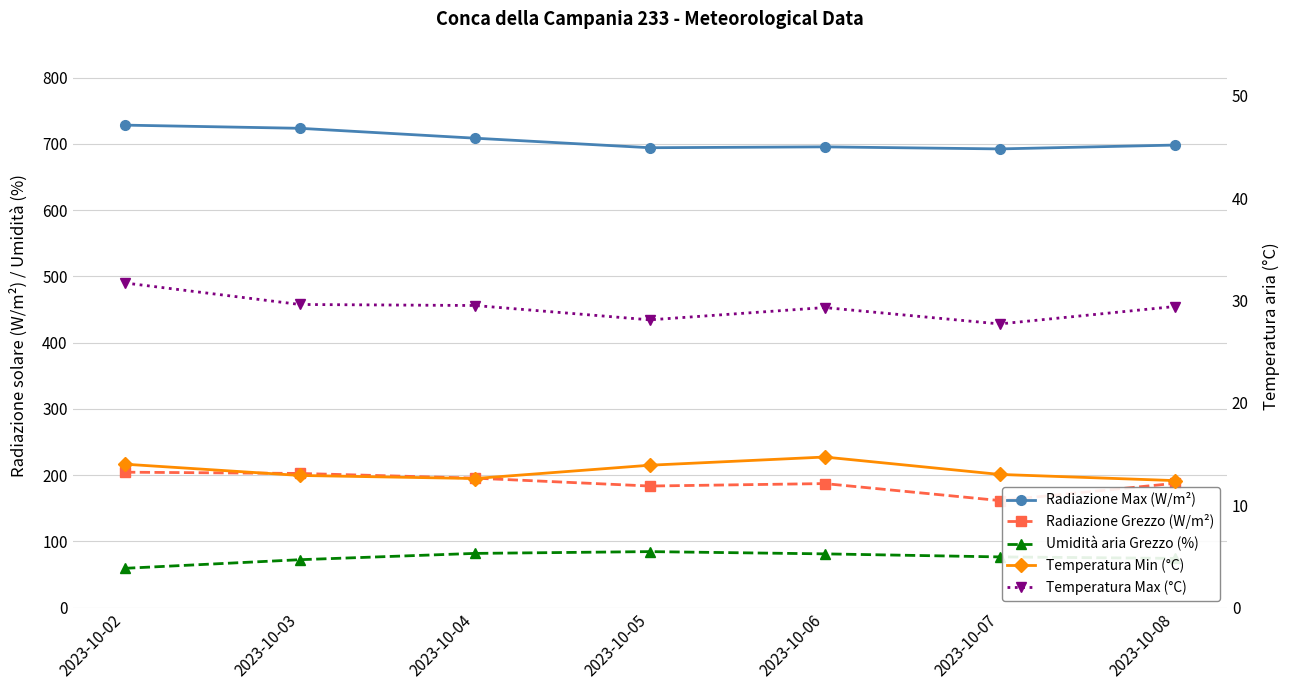

At which category is the sum across all series the highest?

2023-10-03